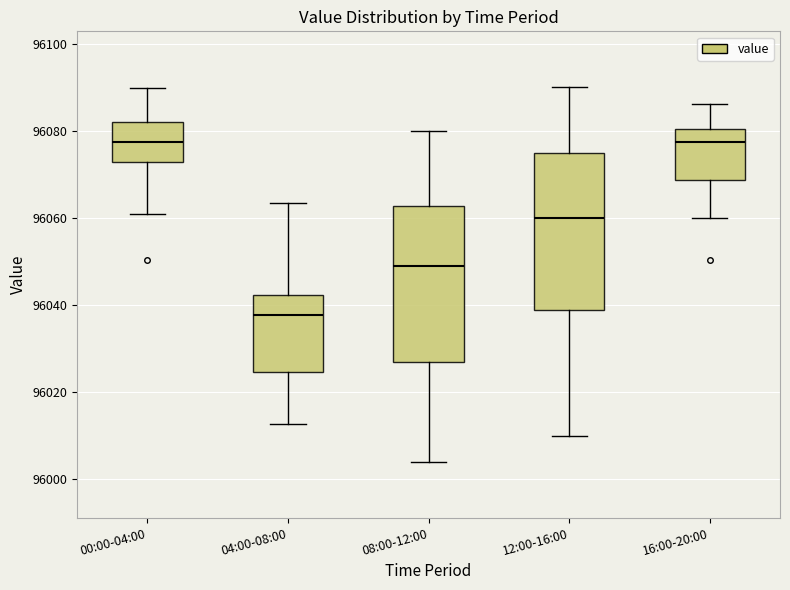

Reading left to right, read every box against the y-axis: the position of its median line, the range the box covers, and the ends of its whiskers. The values are not printed on the chart, so give them approximately, as read against the axis.

00:00-04:00: median 96078, box 96072 to 96082, whiskers 96060 to 96090
04:00-08:00: median 96038, box 96024 to 96042, whiskers 96012 to 96064
08:00-12:00: median 96050, box 96028 to 96062, whiskers 96004 to 96080
12:00-16:00: median 96060, box 96038 to 96076, whiskers 96010 to 96090
16:00-20:00: median 96078, box 96068 to 96080, whiskers 96060 to 96086